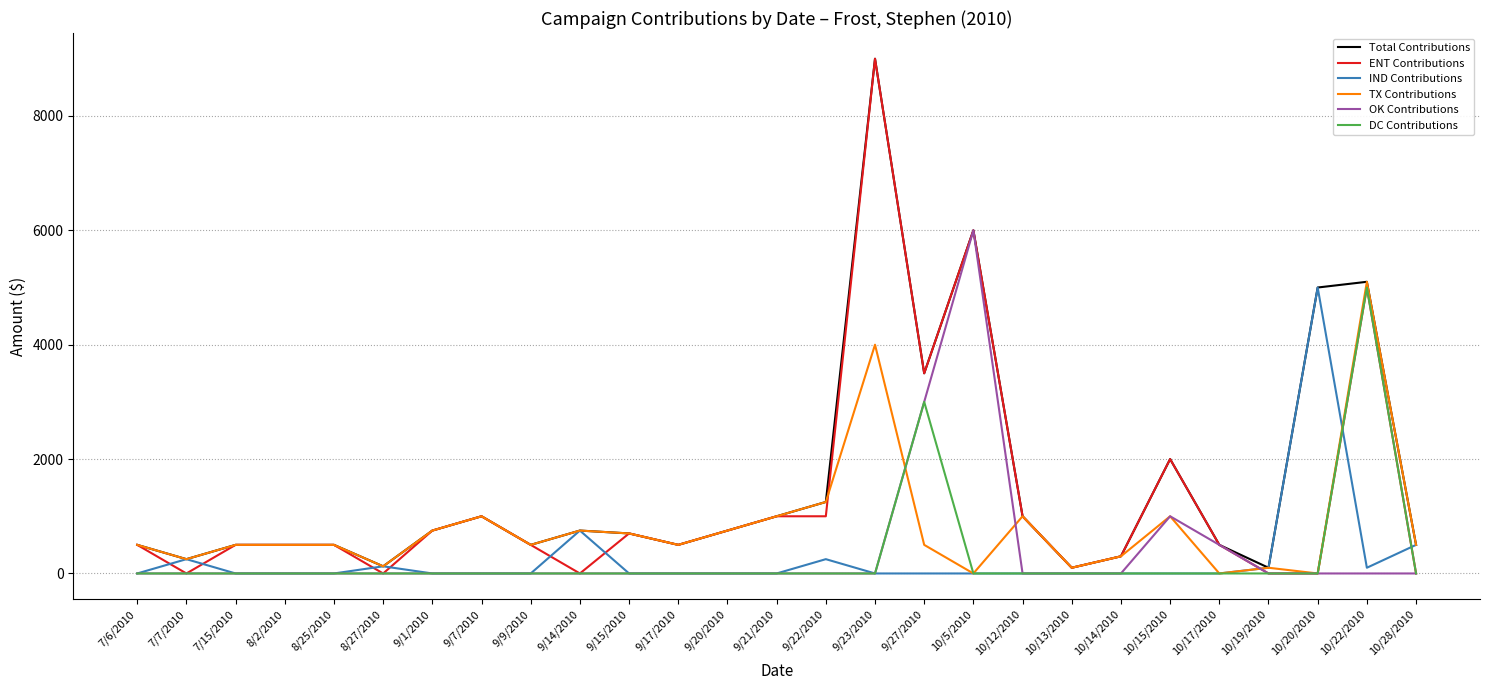

The TX Contributions series shows 1000 at 9/7/2010. True or false?

True